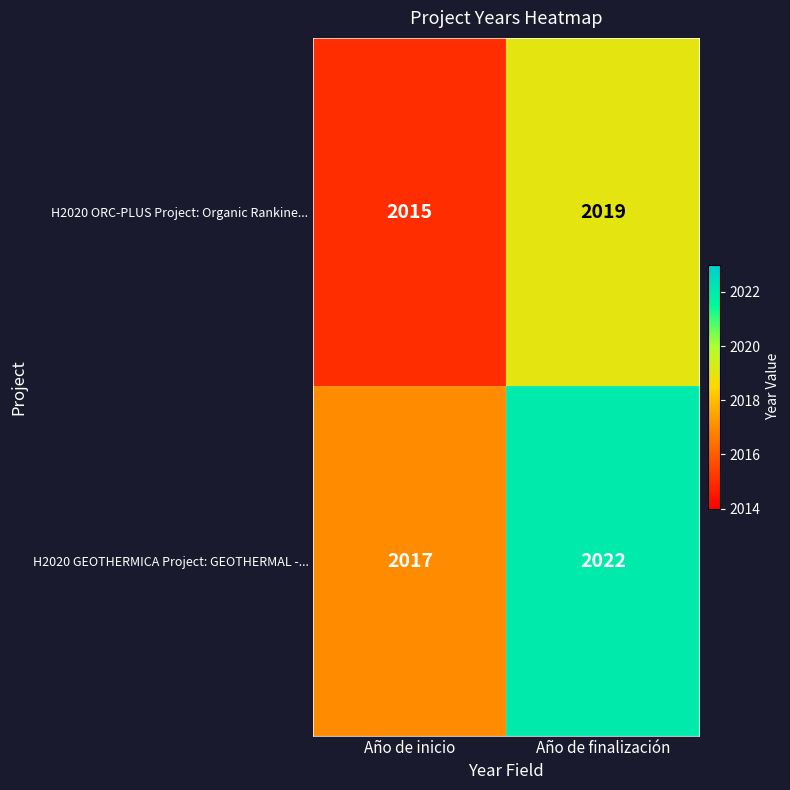

How many categories are shown in the chart?

2